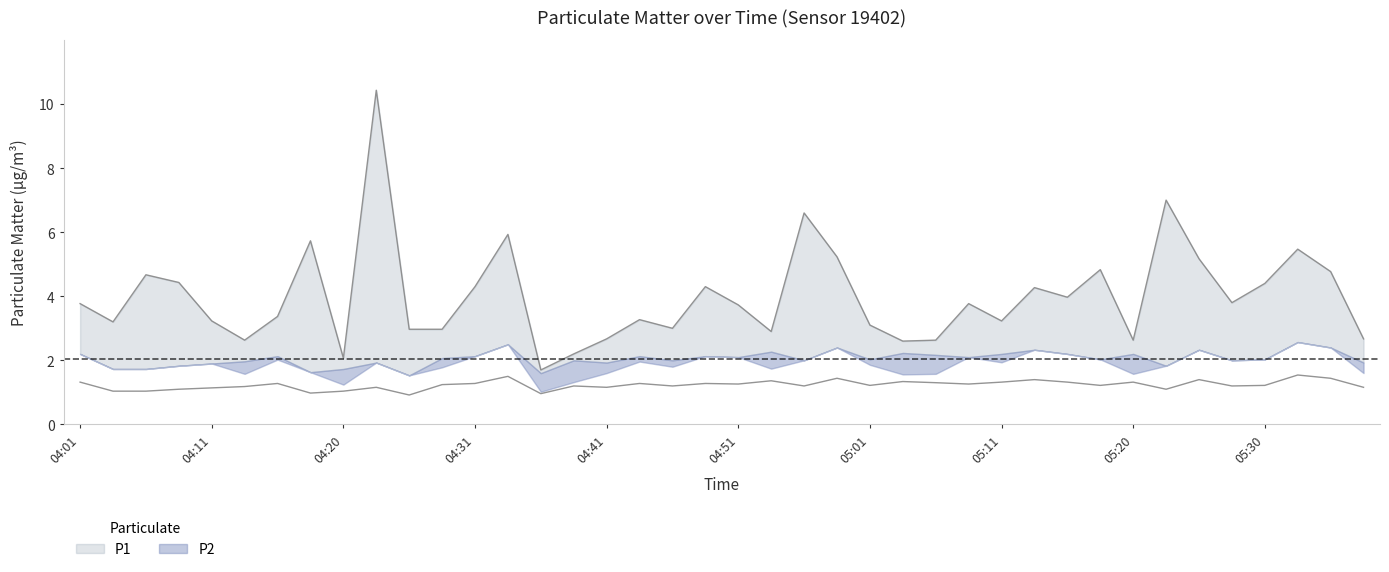

Rank the series by their maximum value, from highest to lowest.

P1, P2